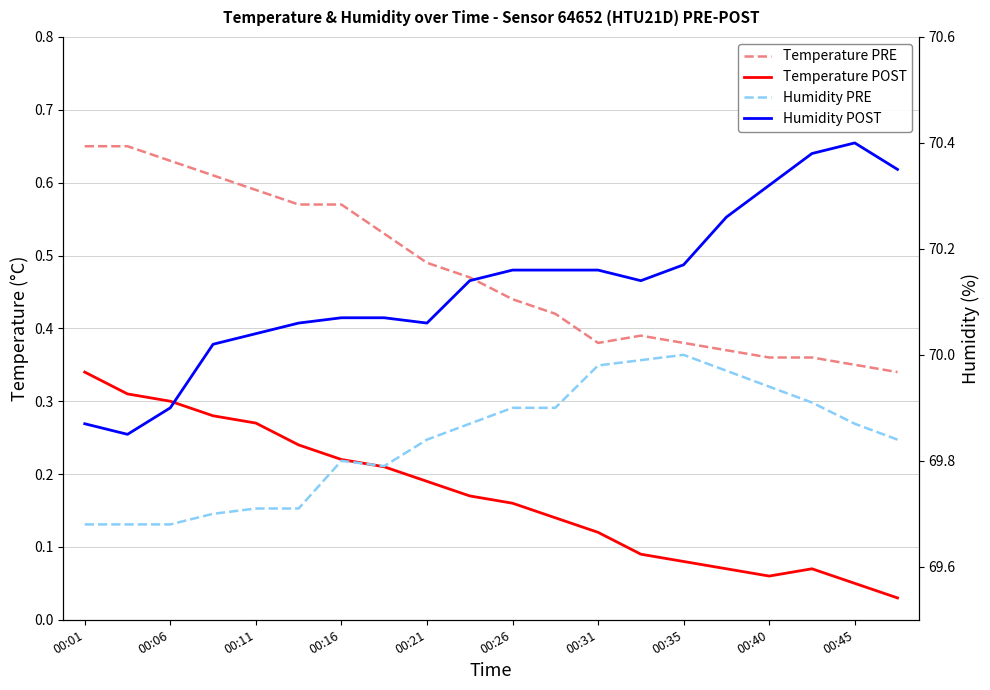

How many lines are shown in the chart?

4